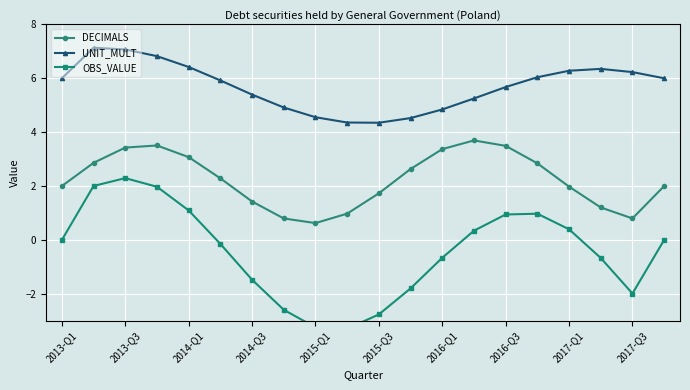

Reading left to right, what are all the values shown in this chart?

DECIMALS: 2.0	2.9	3.4	3.5	3.1	2.3	1.4	0.8	0.6	1.0	1.7	2.6	3.4	3.7	3.5	2.8	2.0	1.2	0.8	2.0
UNIT_MULT: 6.0	7.1	7.1	6.8	6.4	5.9	5.4	4.9	4.6	4.4	4.3	4.5	4.8	5.3	5.7	6.0	6.3	6.3	6.2	6.0
OBS_VALUE: 0.0	2.0	2.3	2.0	1.1	-0.1	-1.5	-2.6	-3.2	-3.3	-2.8	-1.8	-0.7	0.3	0.9	1.0	0.4	-0.7	-2.0	0.0